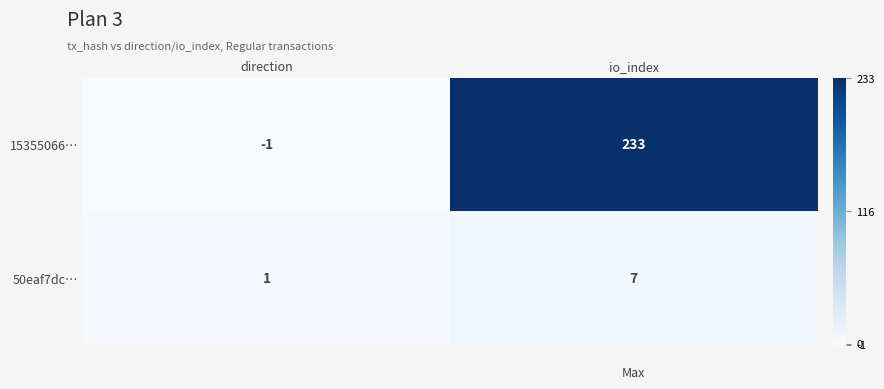

True or false: 50eaf7dc… has a value of 0 at direction.

False